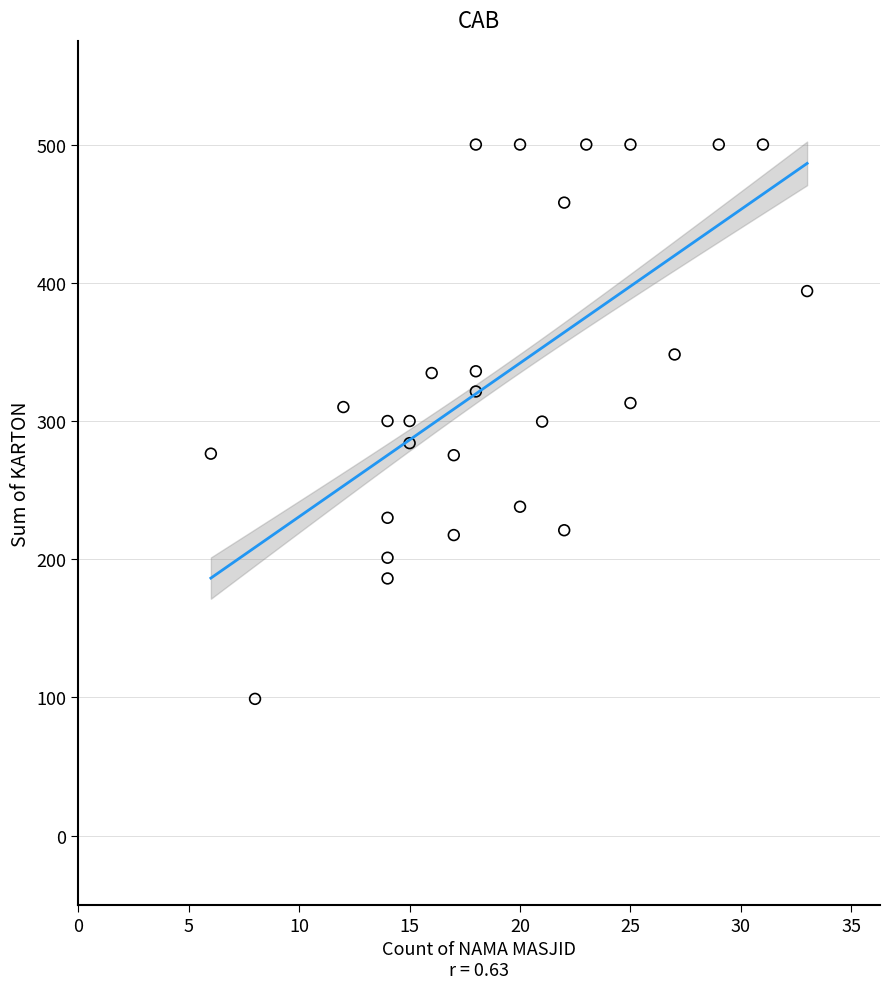

What is the range of Y values (max minus min)?

401.0